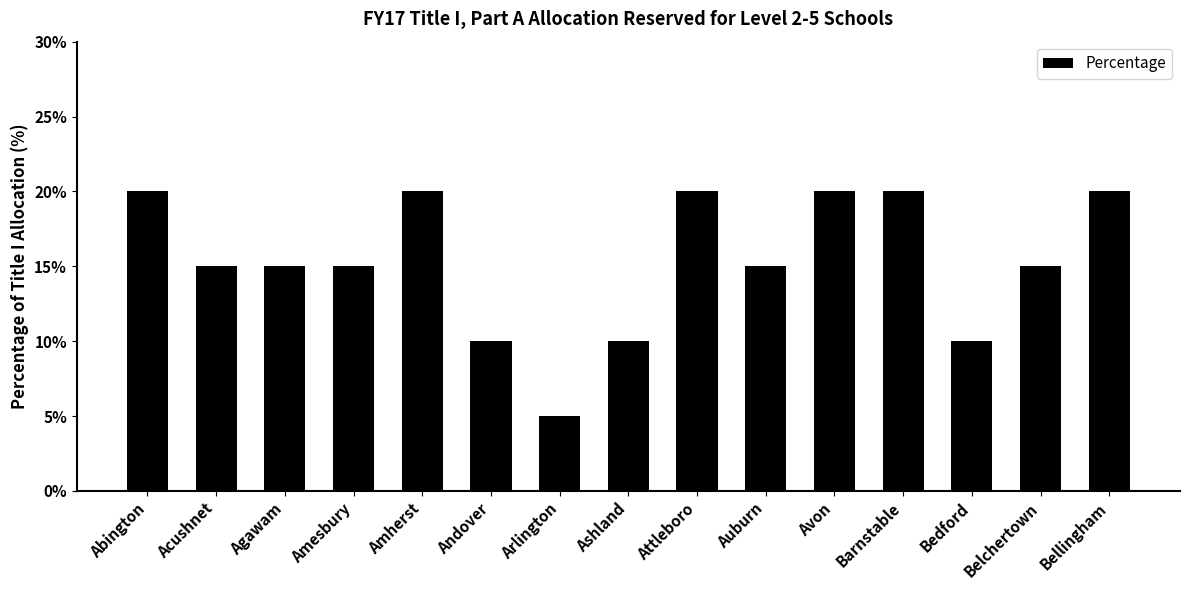

Are the bars horizontal?

No